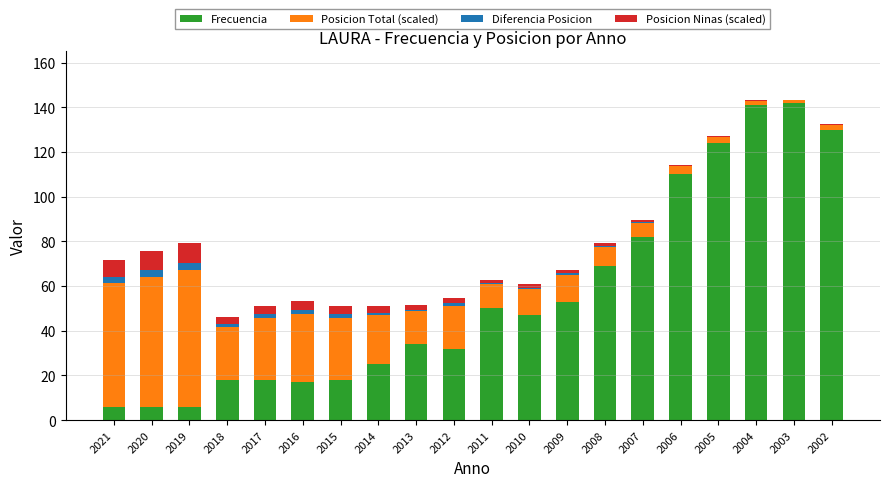

What is the highest value of the Frecuencia series?

142.0